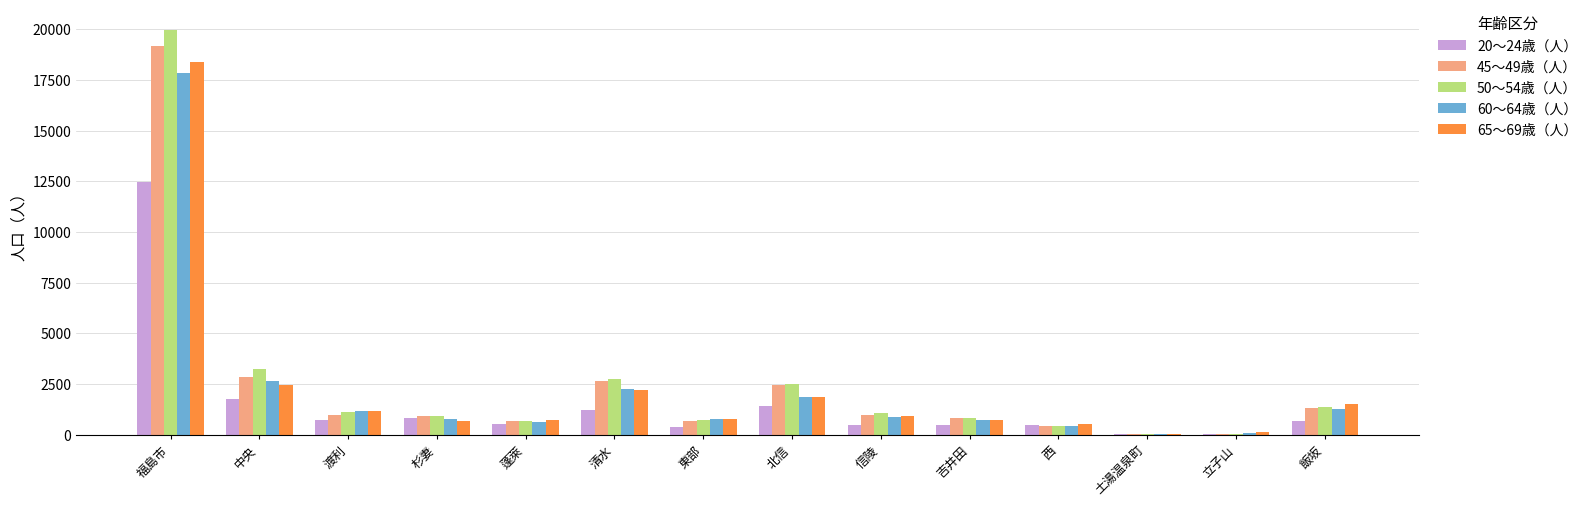

True or false: 45～49歳（人） has a value of 689 at 東部.

True